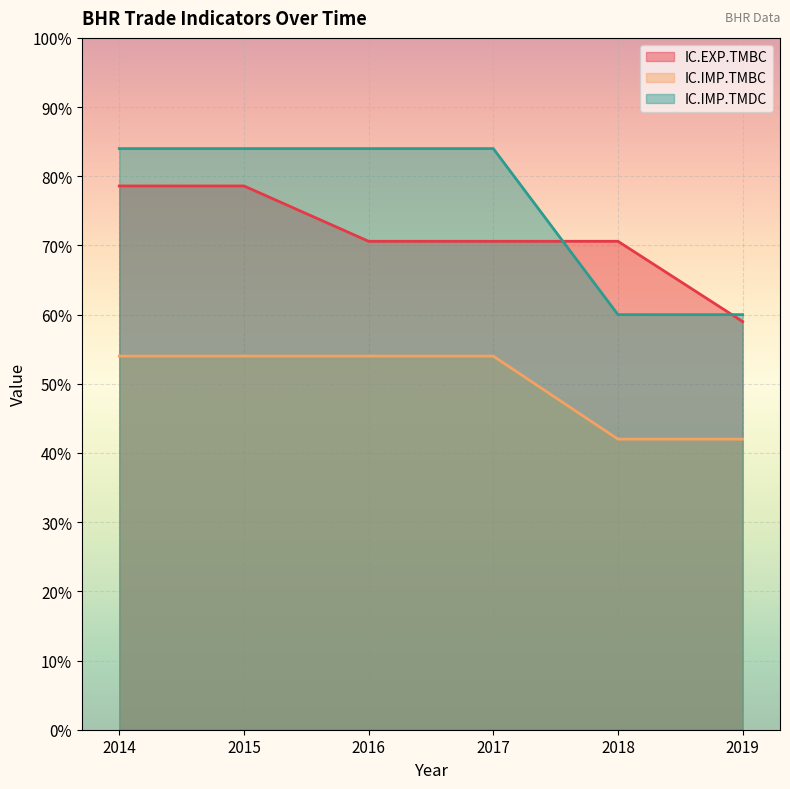

List the series in order of their peak value, lowest first.

IC.IMP.TMBC, IC.EXP.TMBC, IC.IMP.TMDC